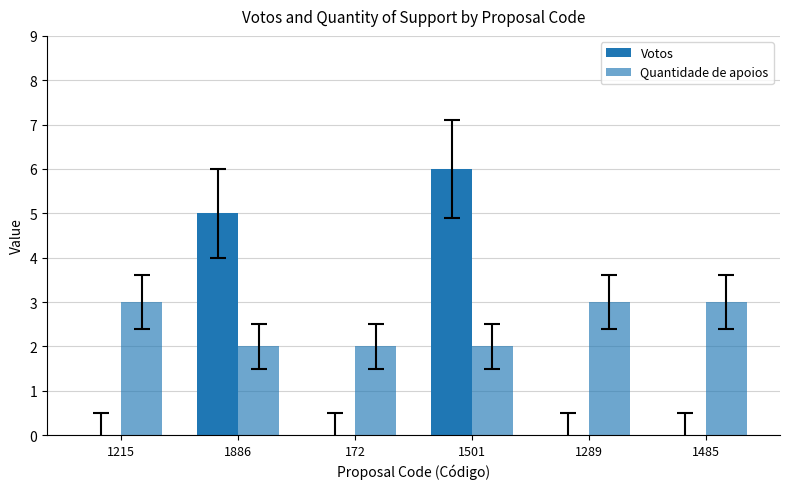

The value of Quantidade de apoios at 1215 is 4. True or false?

False